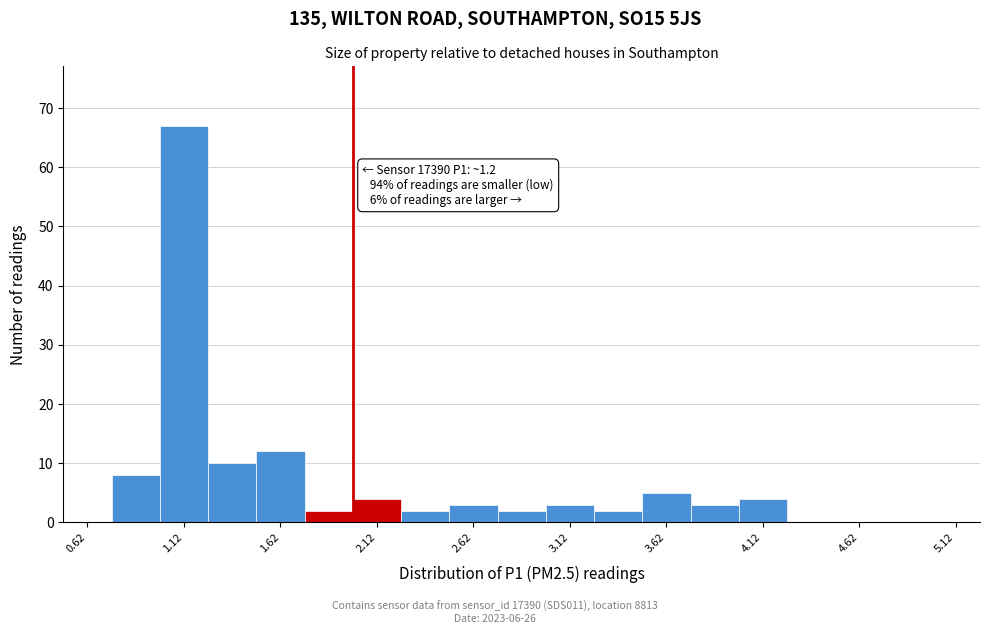

Over which range of the x-axis is the bar tallest?

1.00 to 1.25